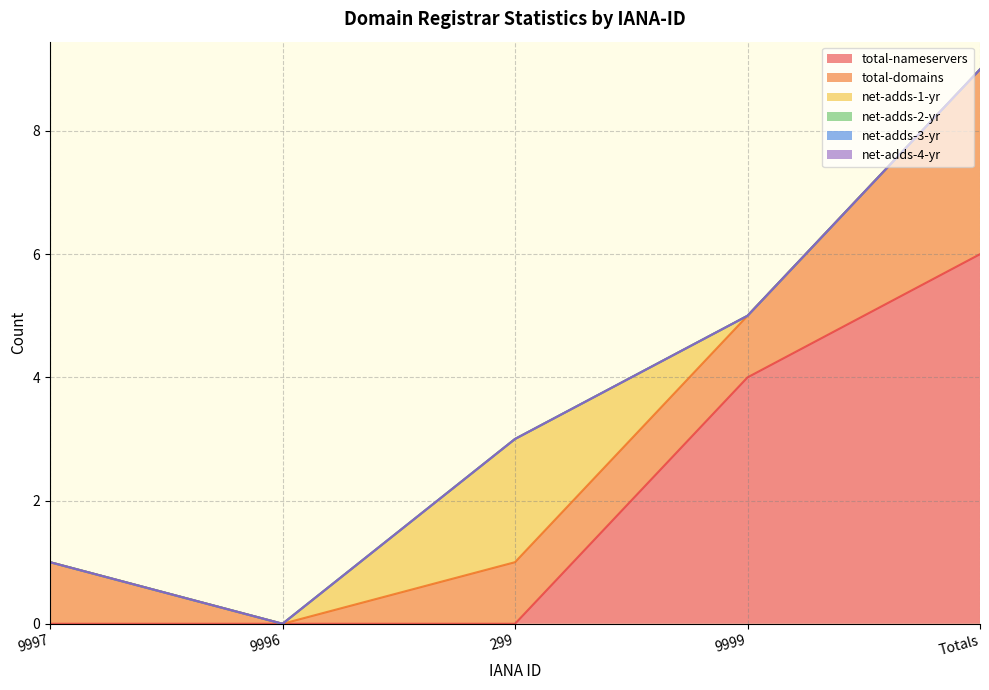

Between 9997 and 299, which is larger?

9997